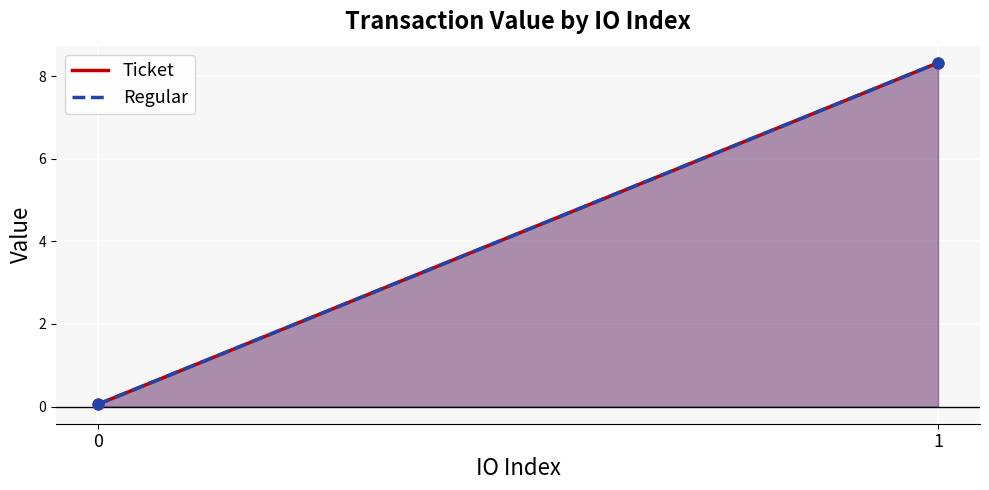

Which series has the widest spread of Y values?

Ticket